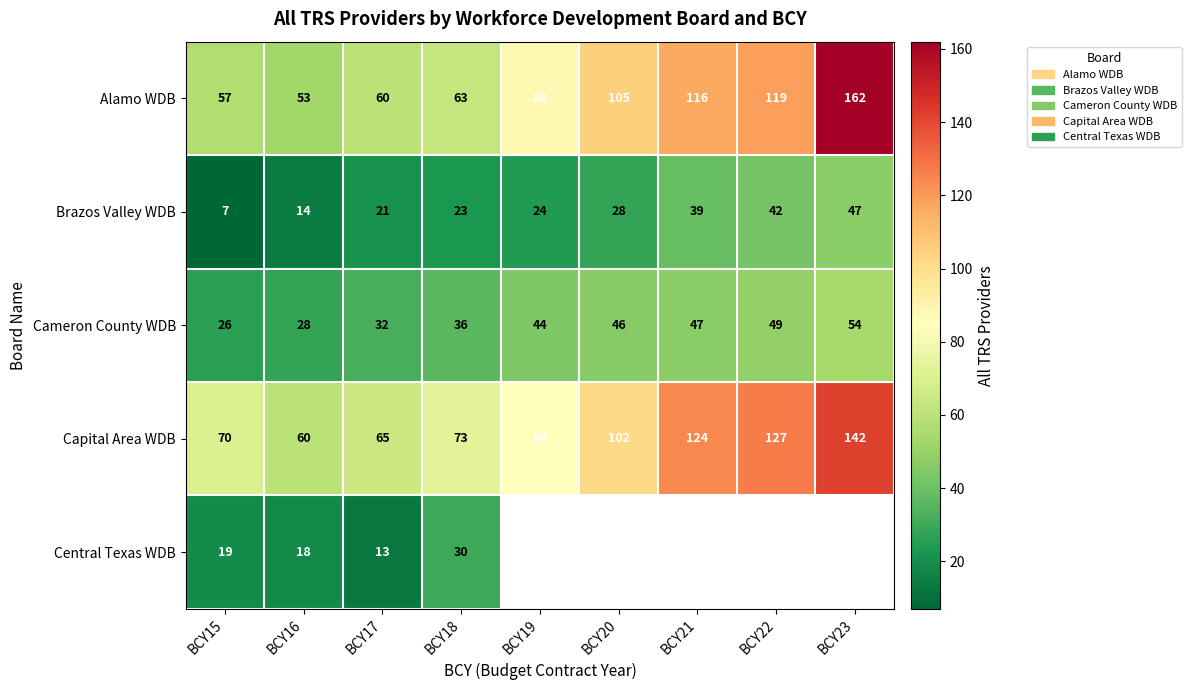

At which label does Capital Area WDB reach its minimum?

BCY16